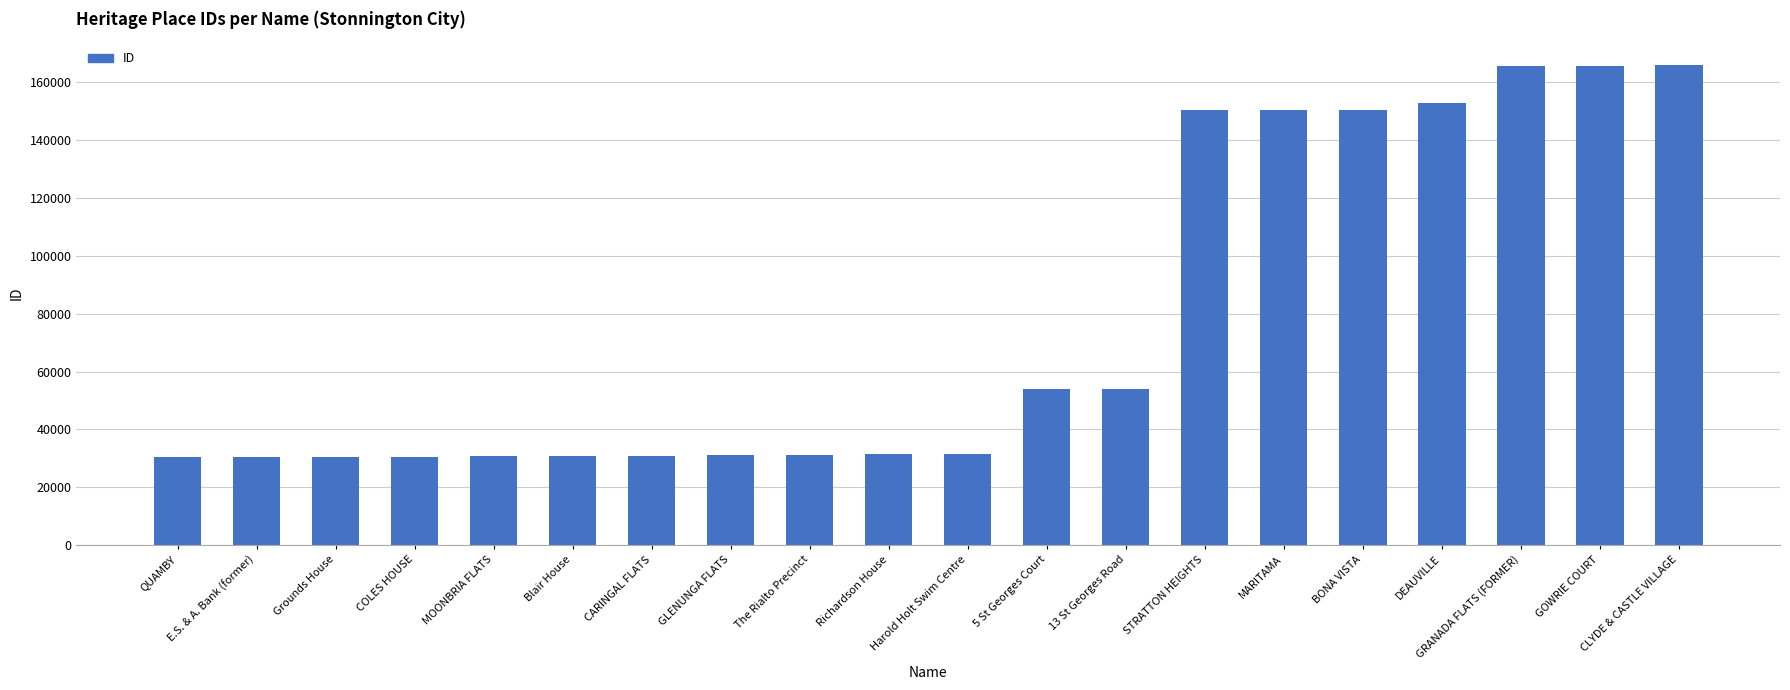

The value at BONA VISTA is 213428. True or false?

False